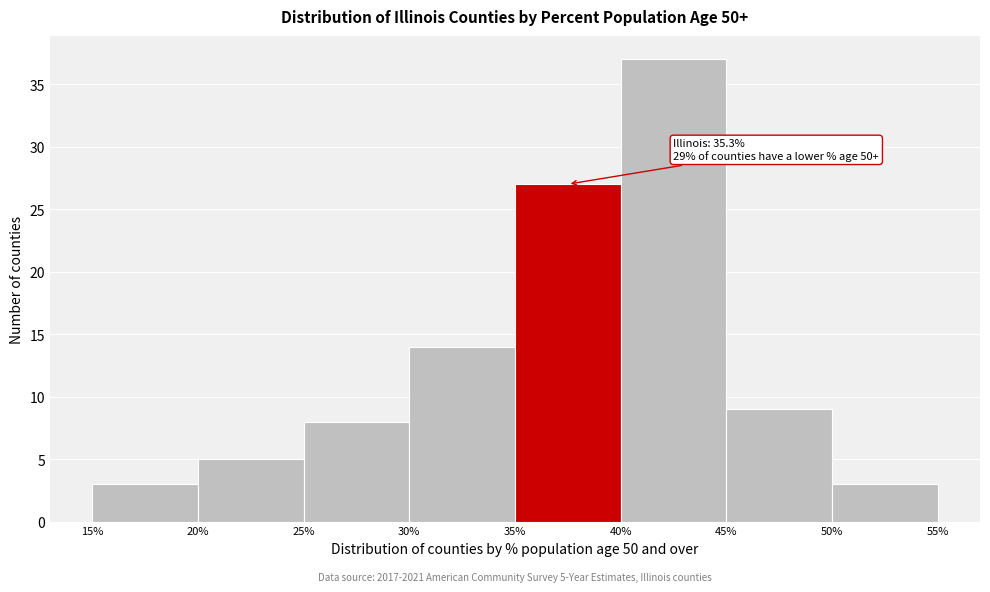

Over which range of the x-axis is the bar tallest?

40% to 45%